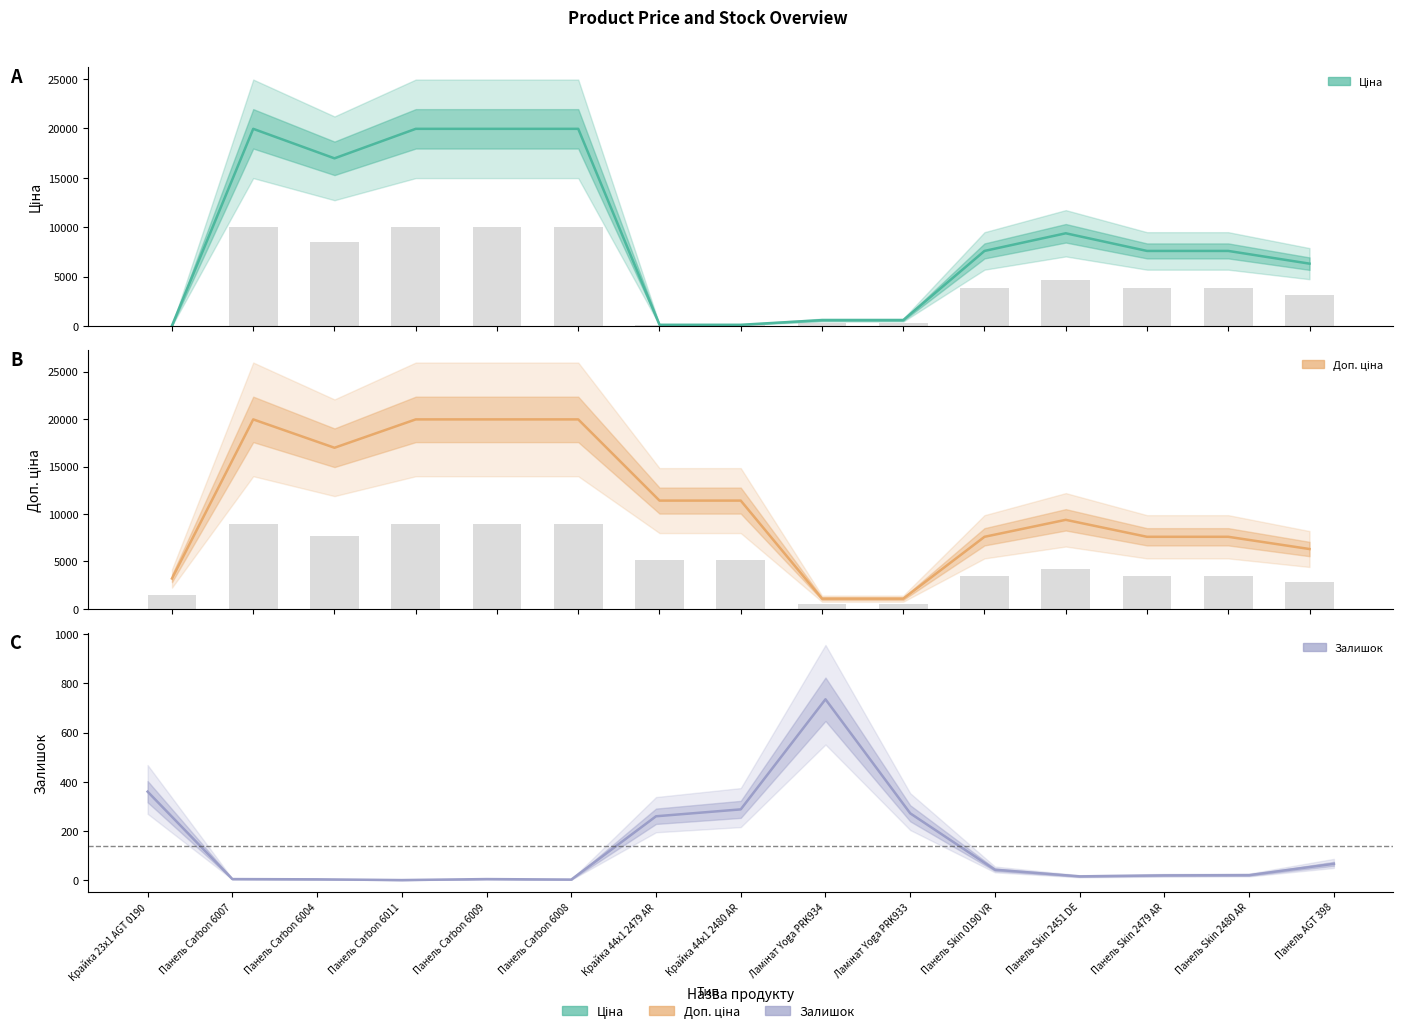

How many data points in Ціна are above 7596?

9